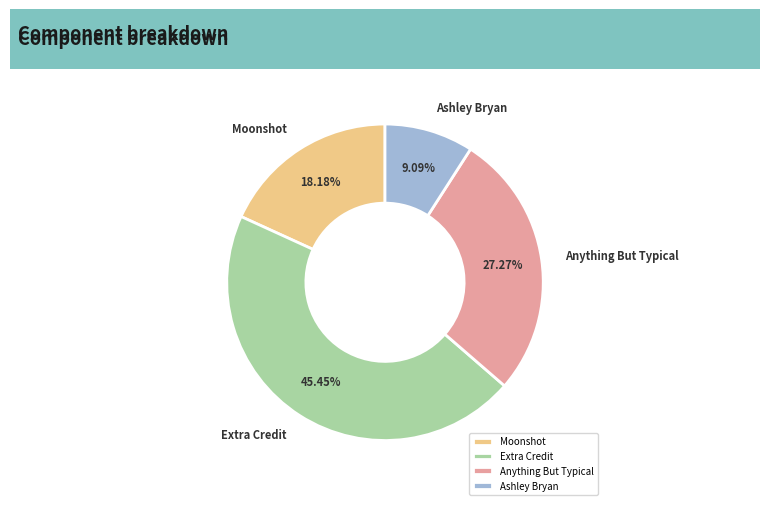

Is there a majority slice in this chart?

No